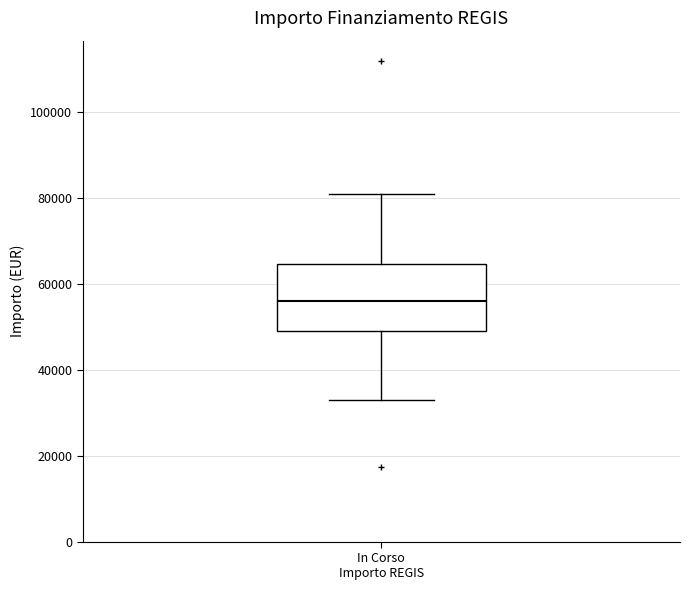

Where does the lower whisker of the box for In Corso Importo REGIS end on the y-axis? The values are not printed on the chart, so give them approximately, as read against the axis.

32000